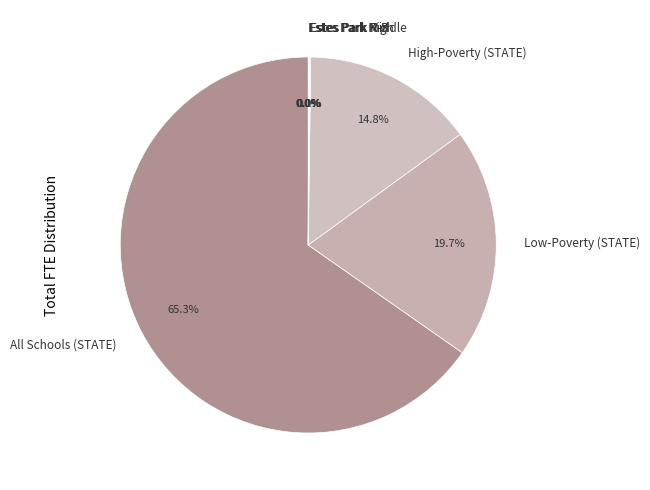

Which category has the biggest portion of the pie?

All Schools (STATE)